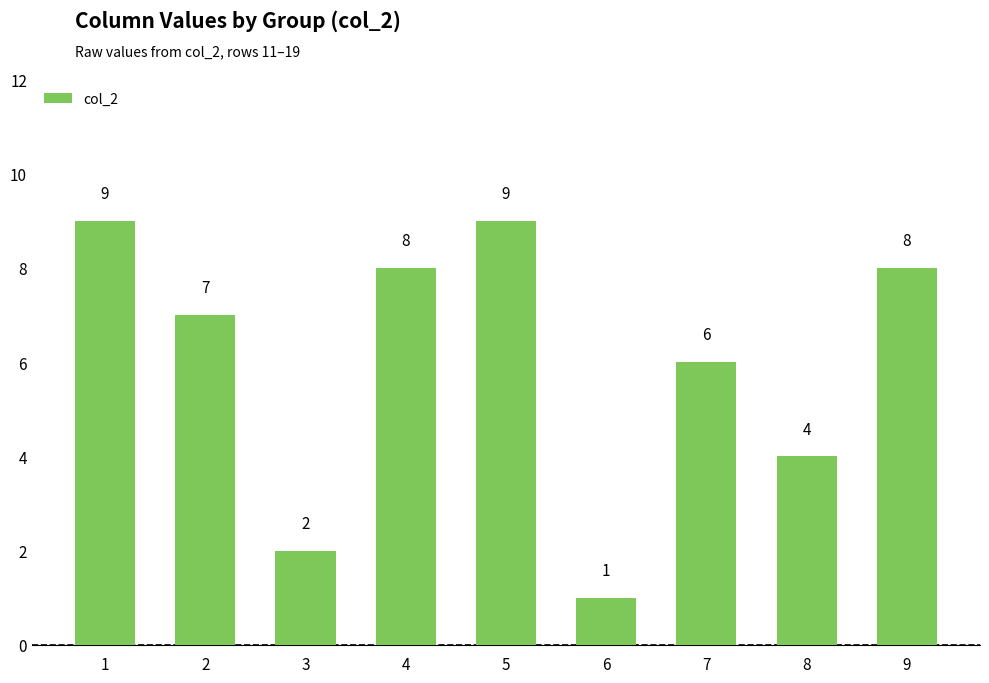

What is the ratio of the value at 7 to the value at 2?

0.9